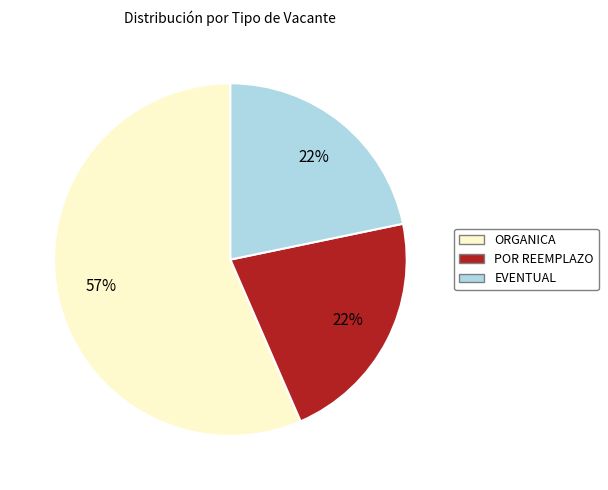

To the nearest percent, what is the difference between the largest and smallest slice percentages?

35%